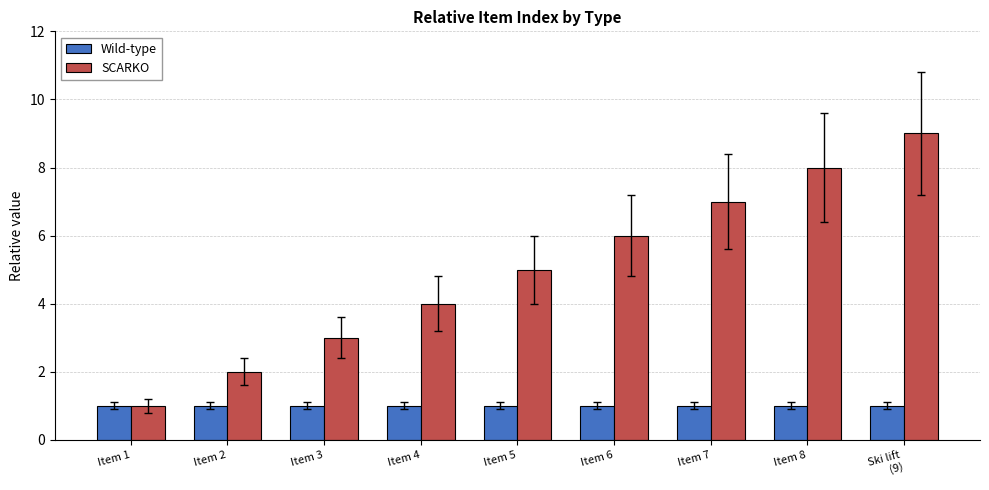

What is the label of the 9th bar from the right?

Item 1